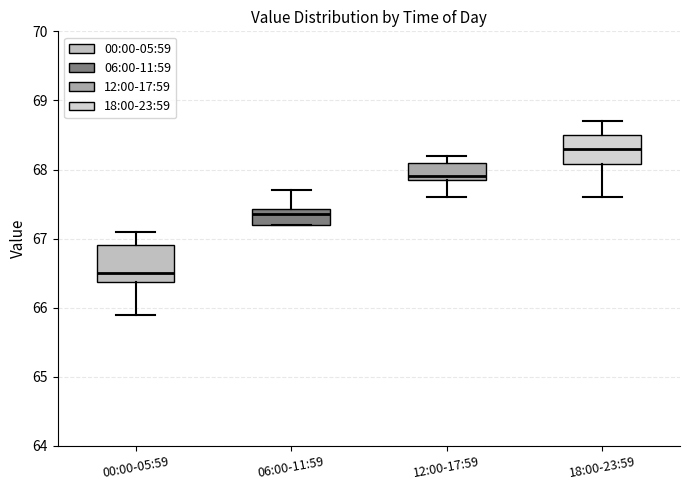

Reading left to right, transcribe this box plot: for each box, give where its median line is, the range the box spans, and where its two whiskers end, as read against the y-axis. The values are not printed on the chart, so give them approximately, as read against the axis.

00:00-05:59: median 66.5, box 66.4 to 66.9, whiskers 65.9 to 67.1
06:00-11:59: median 67.4 (just below the box's upper edge), box 67.2 to 67.4, whiskers 67.2 to 67.7
12:00-17:59: median 67.9 (just above the box's lower edge), box 67.9 to 68.1, whiskers 67.6 to 68.2
18:00-23:59: median 68.3, box 68.1 to 68.5, whiskers 67.6 to 68.7